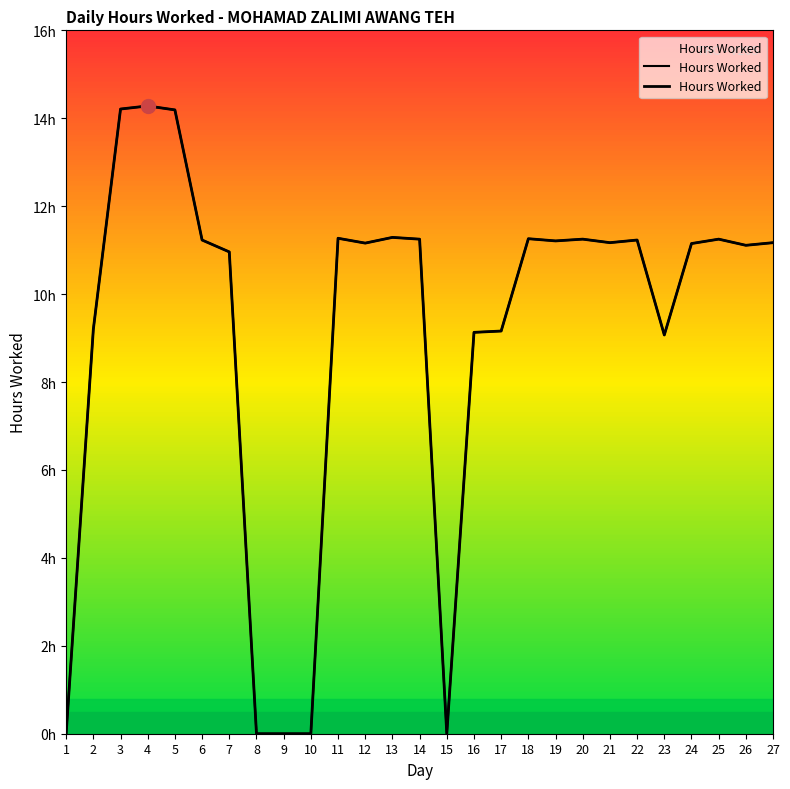

At which label is the value closest to 7?

23